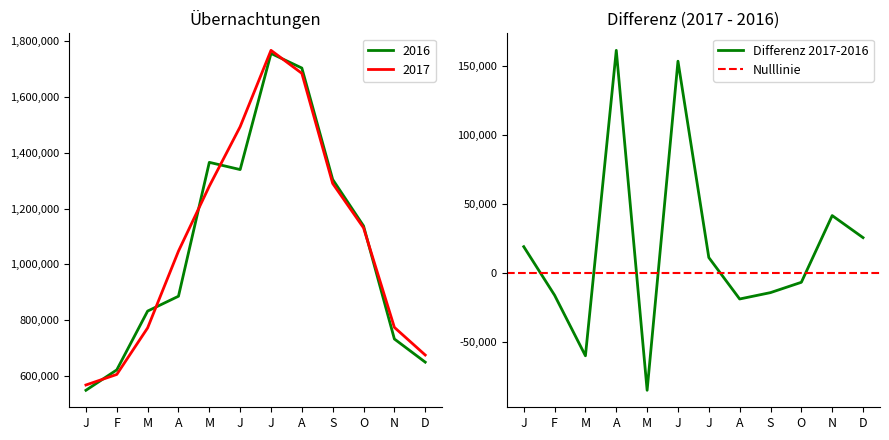

At which category is the sum across all series the highest?

J